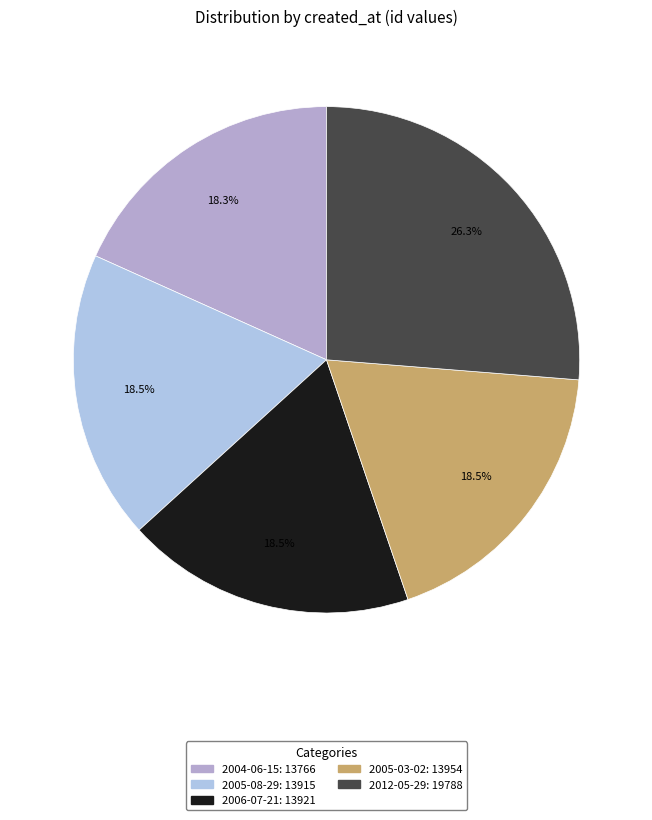

What percentage is the 2005-03-02 slice, to the nearest percent?

19%